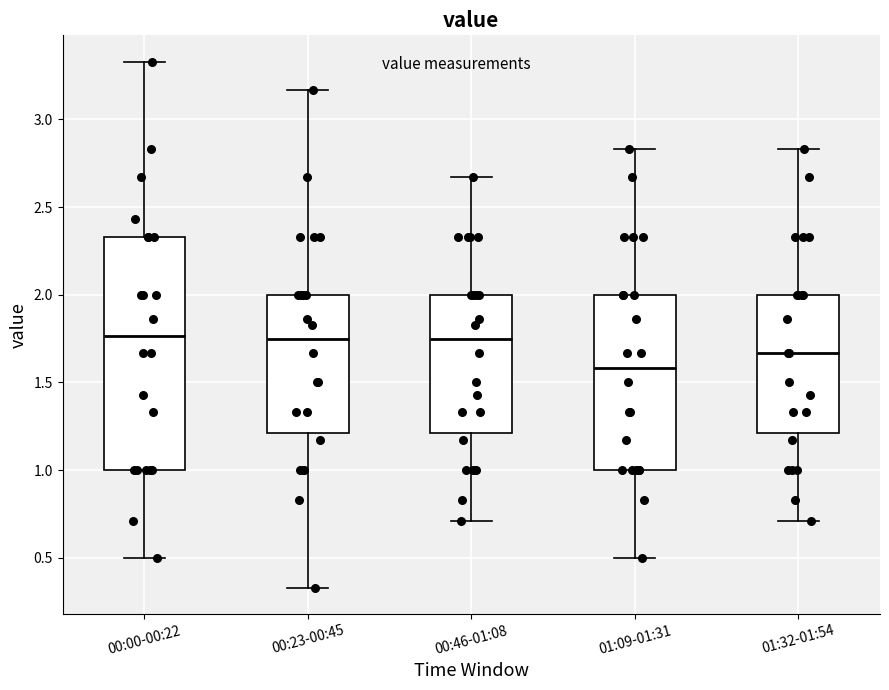

Which box is the tallest, from its lower edge to its upper edge?

00:00-00:22